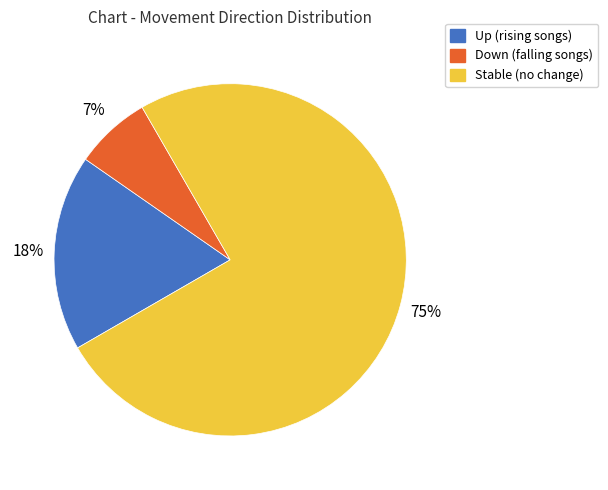

To the nearest percent, what is the average slice percentage?

33%